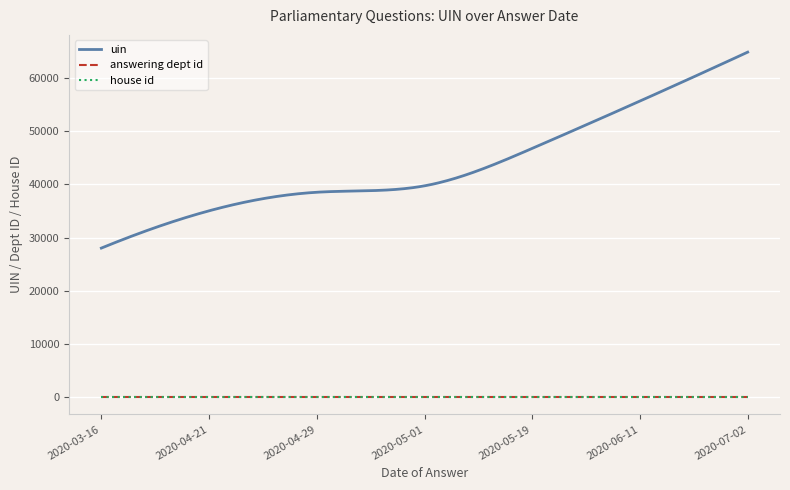

Which series has the largest total across all categories?

uin